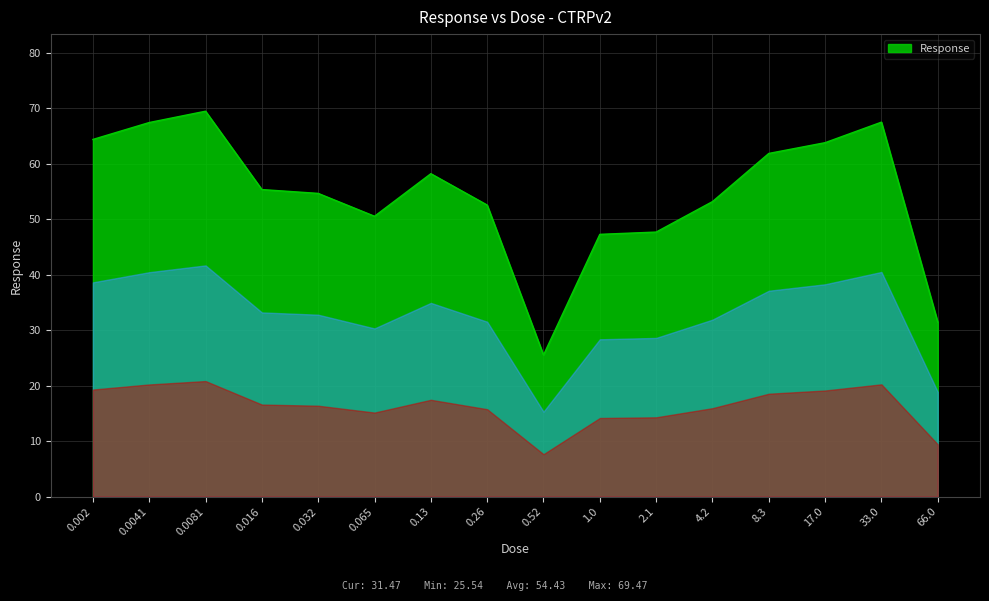

At which category does the chart reach its peak across all series?

0.0081